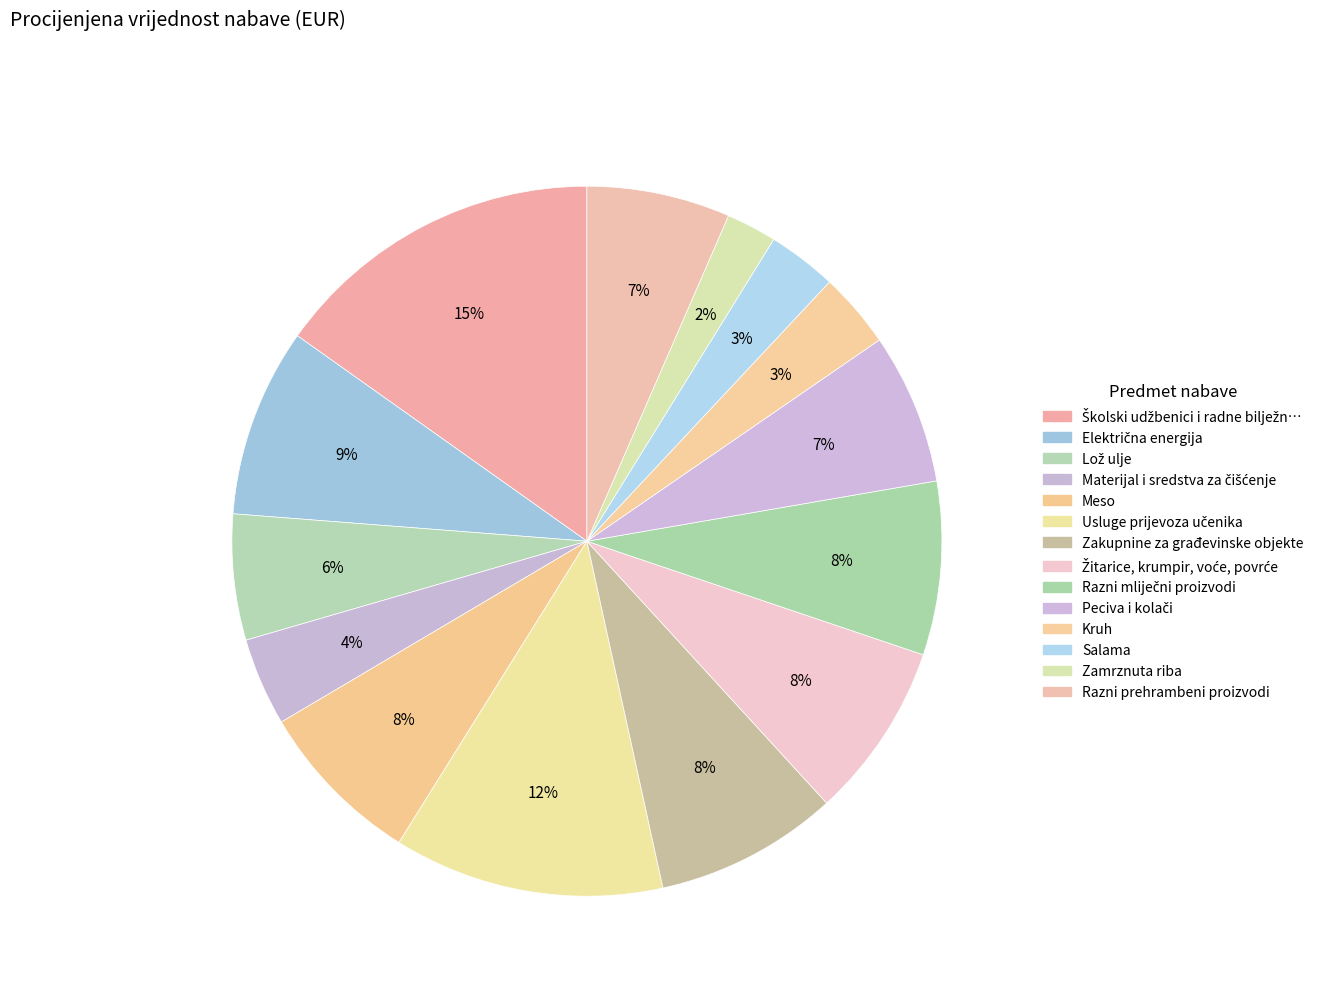

To the nearest percent, what is the average slice percentage?

7%